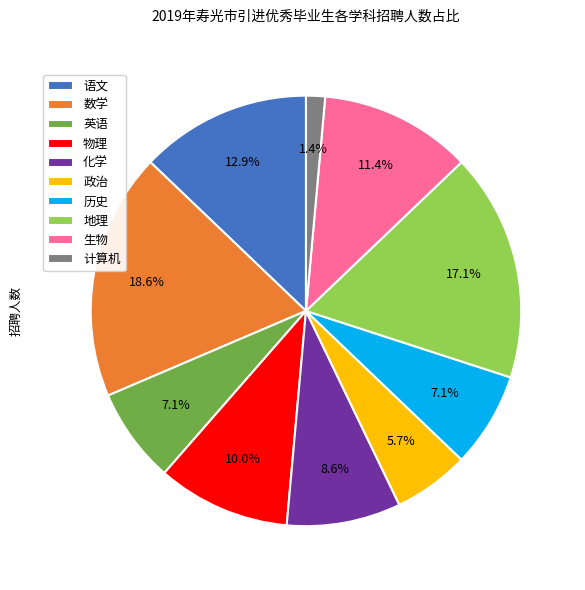

What portion of the pie excludes 地理?

82.9%